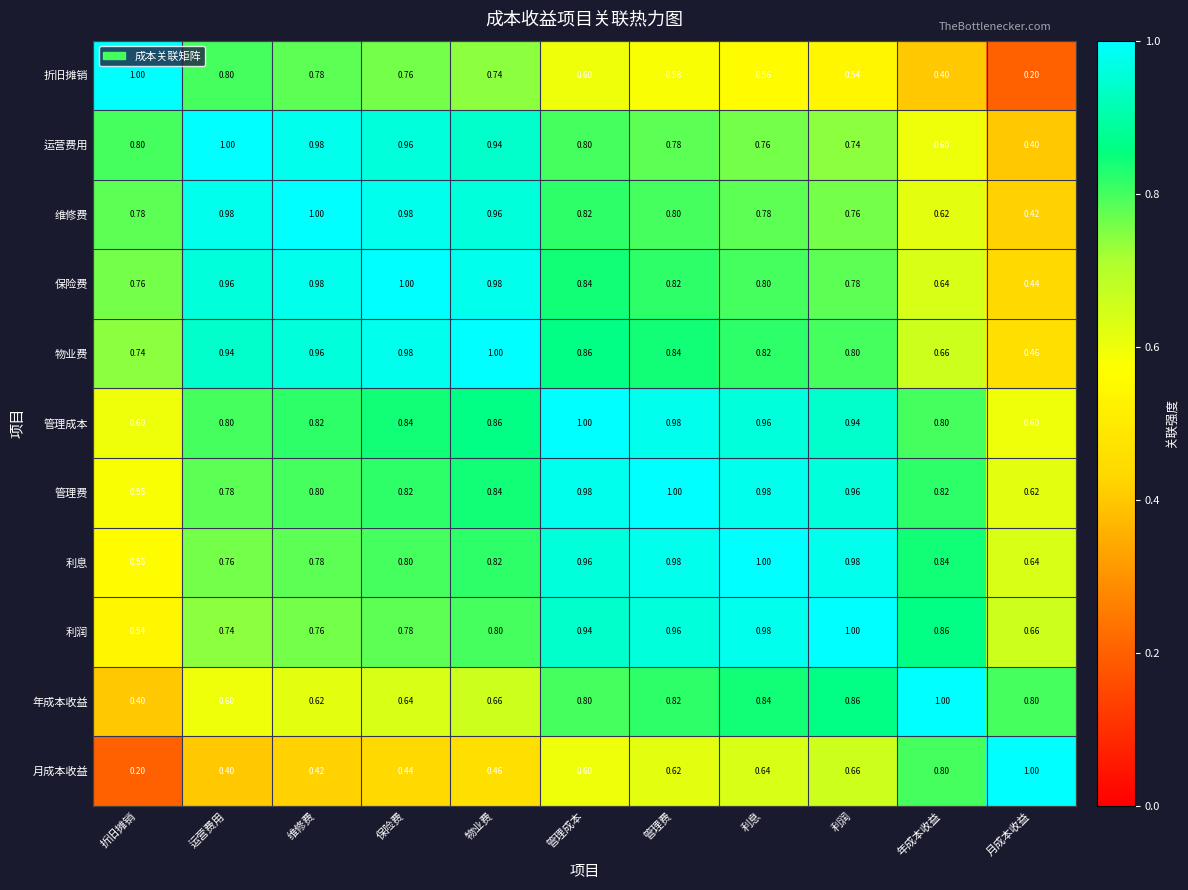

At which label does 运营费用 reach its minimum?

月成本收益